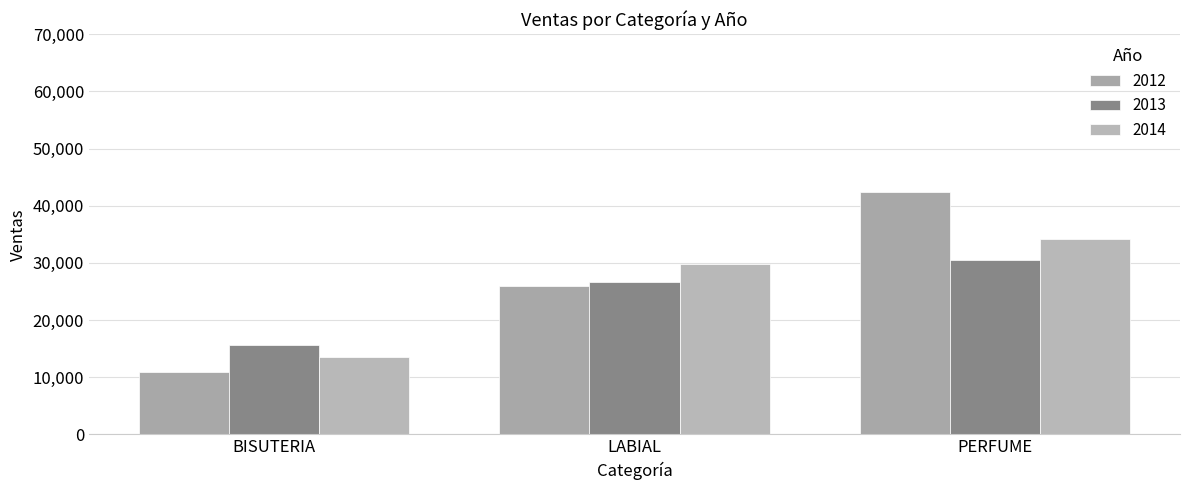

Rank the series at BISUTERIA from lowest to highest value.

2012, 2014, 2013